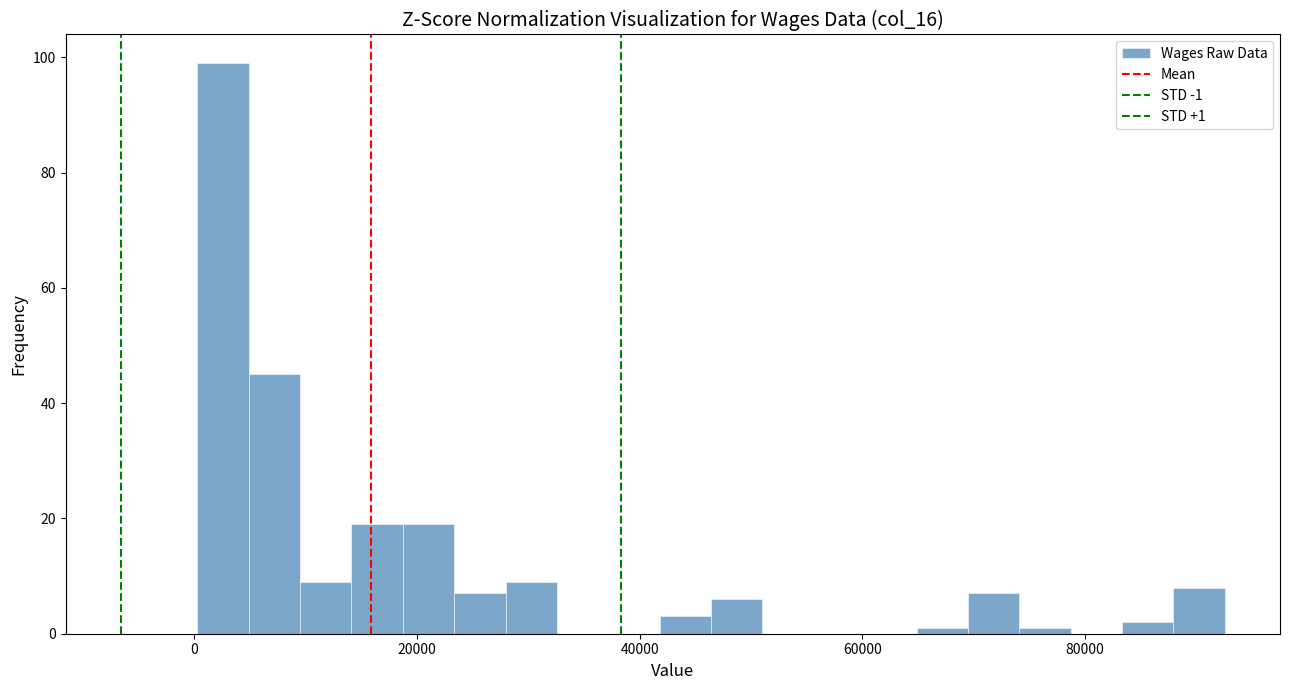

Read against the x-axis, roughly where is the centre of the tallest bar?

2000